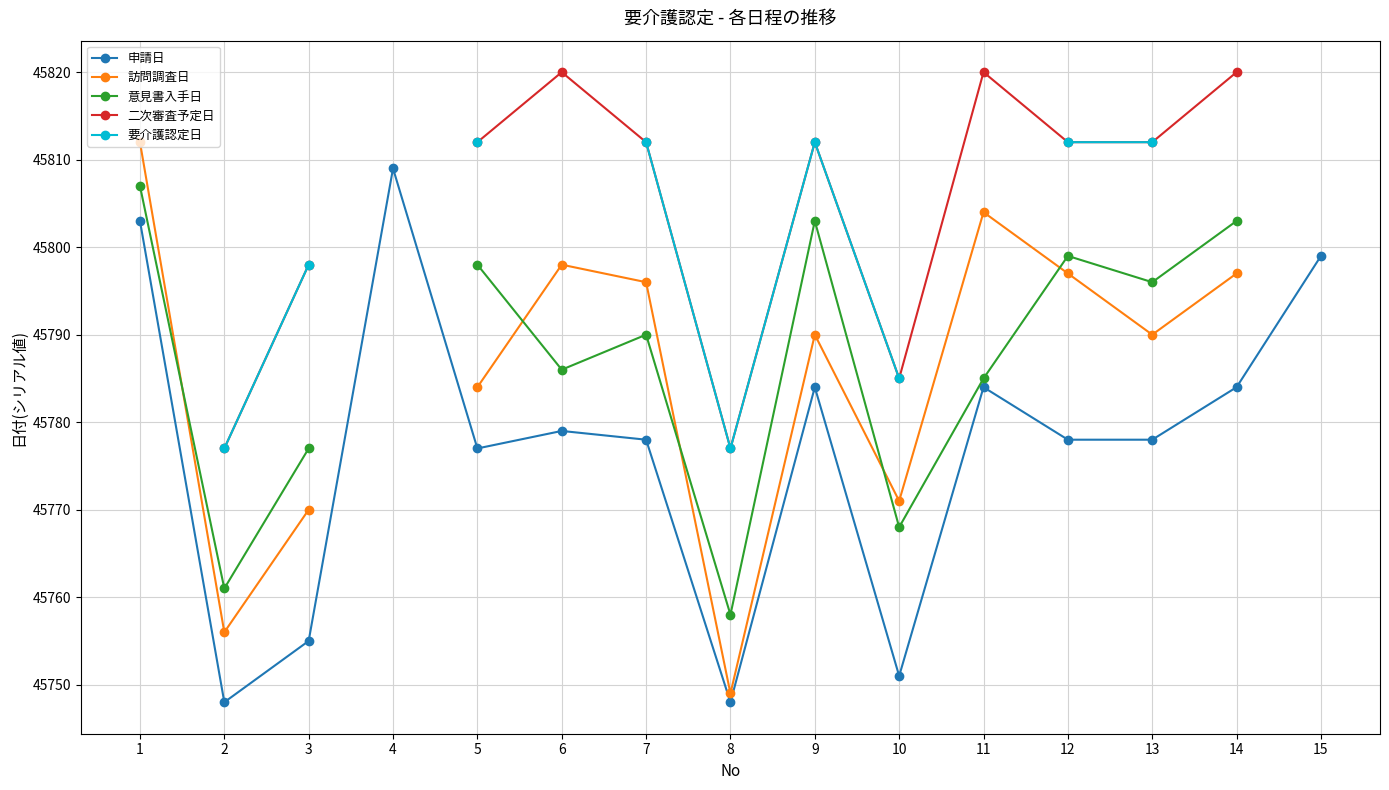

The value of 二次審査予定日 at 13 is 19484.1. True or false?

False